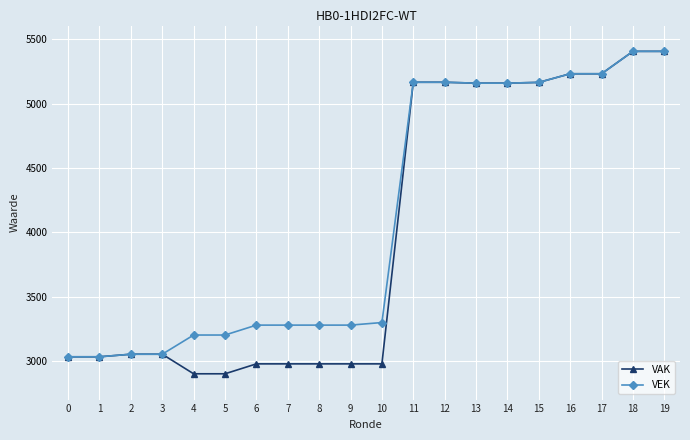

The value of VAK at 2 is 2033. True or false?

False